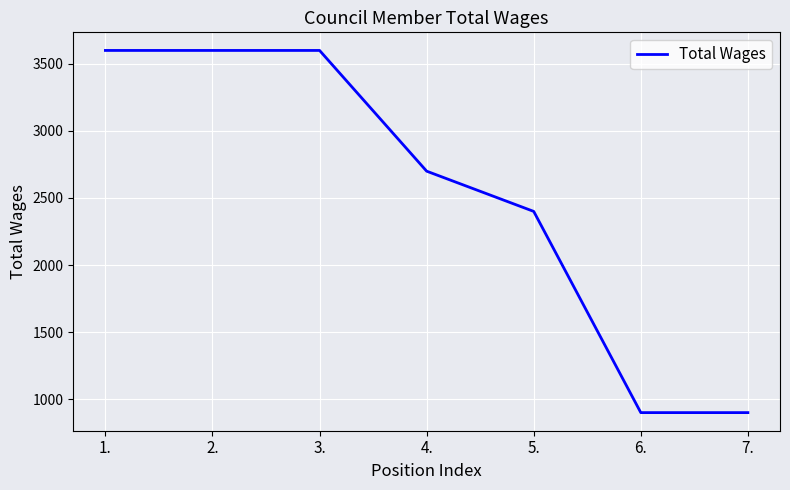

The chart shows a value of 2400 at 5.. True or false?

True